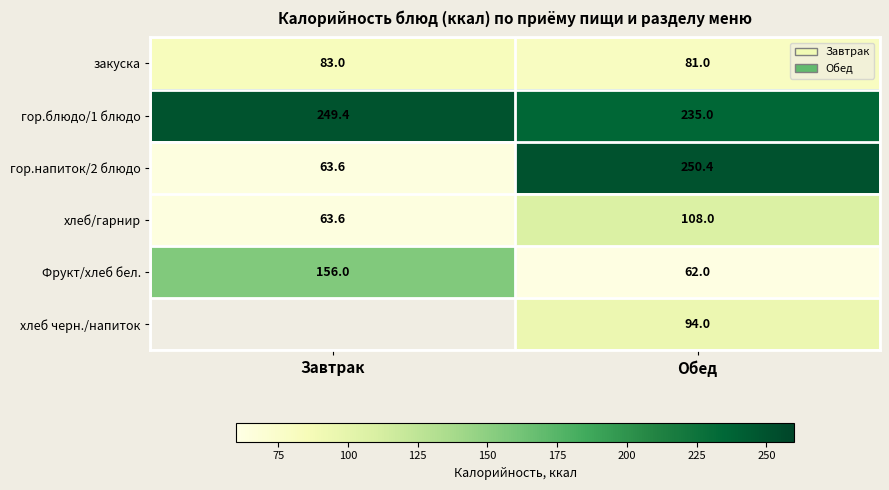

What is the spread (max minus min) of values at Обед?

188.4